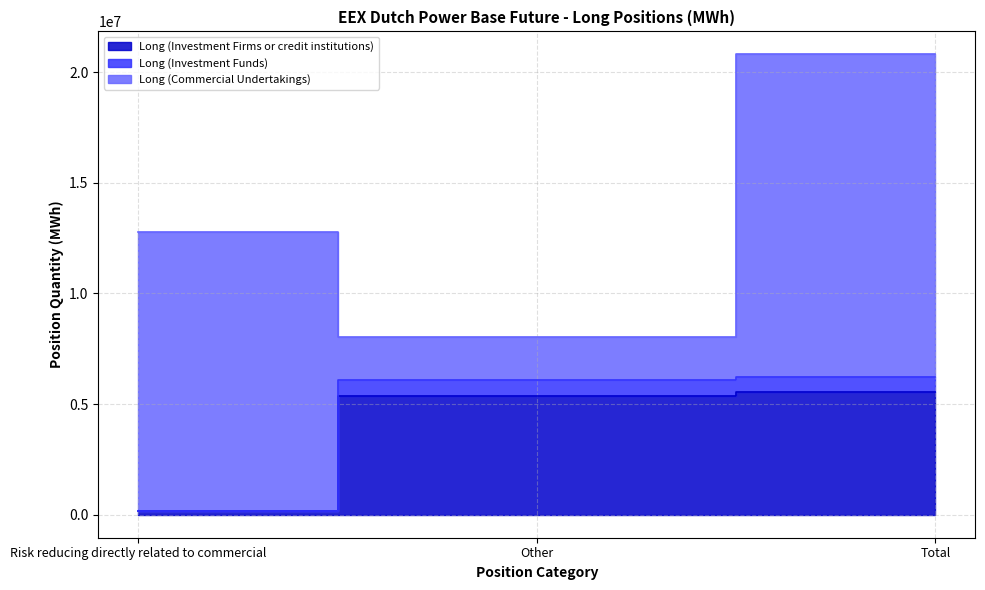

Is it true that Long (Investment Funds) equals 108127 at Risk reducing directly related to commercial?

False